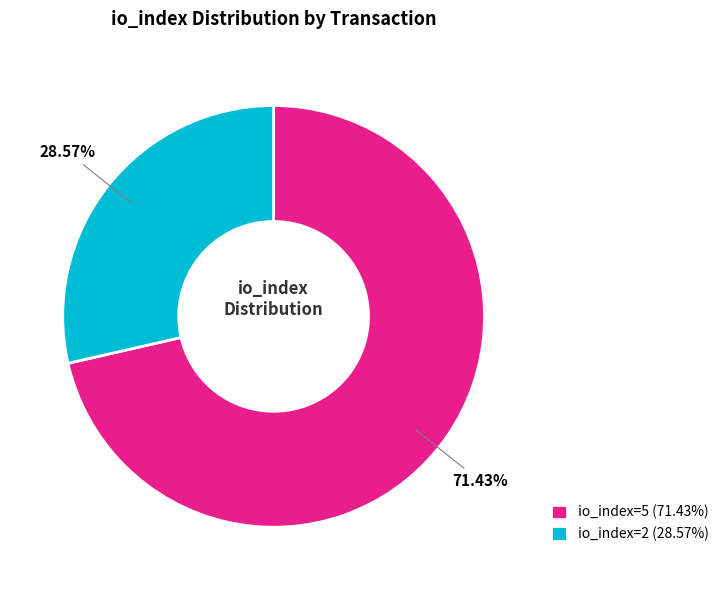

To the nearest percent, what is the difference between the largest and smallest slice percentages?

43%